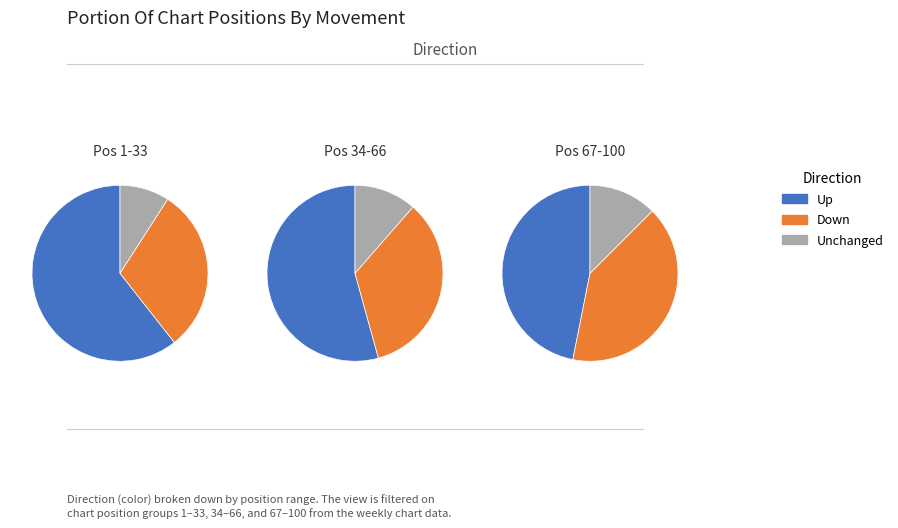

How many slices are in this pie chart?

3